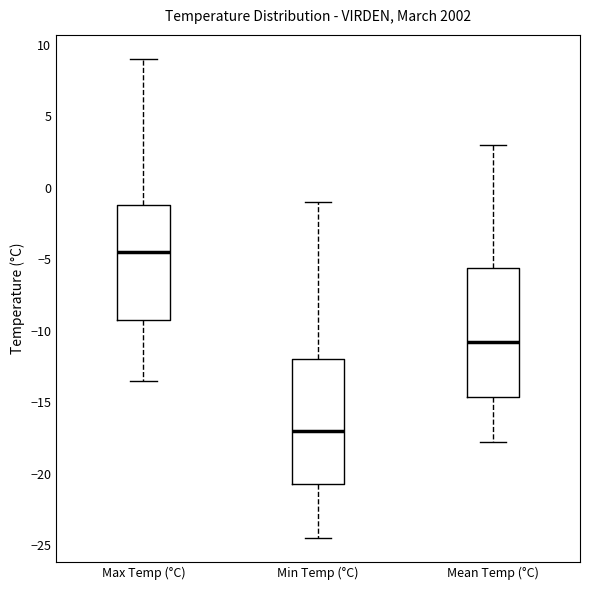

Reading left to right, transcribe this box plot: for each box, give where its median line is, the range the box spans, and where its two whiskers end, as read against the y-axis. The values are not printed on the chart, so give them approximately, as read against the axis.

Max Temp (°C): median -4.5, box -9.0 to -1.0, whiskers -13.5 to 9.0
Min Temp (°C): median -17.0, box -20.5 to -12.0, whiskers -24.5 to -1.0
Mean Temp (°C): median -11.0, box -14.5 to -5.5, whiskers -18.0 to 3.0